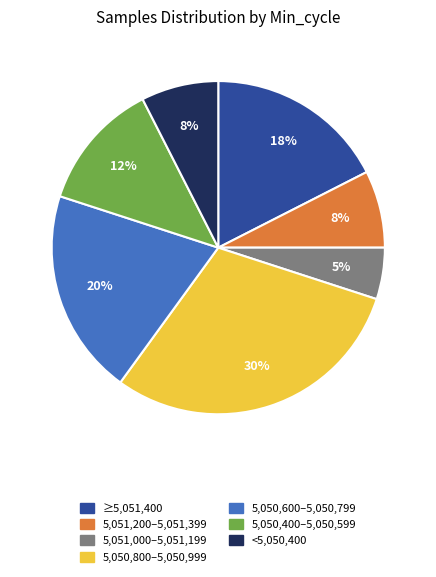

To the nearest percent, what is the average slice percentage?

14%